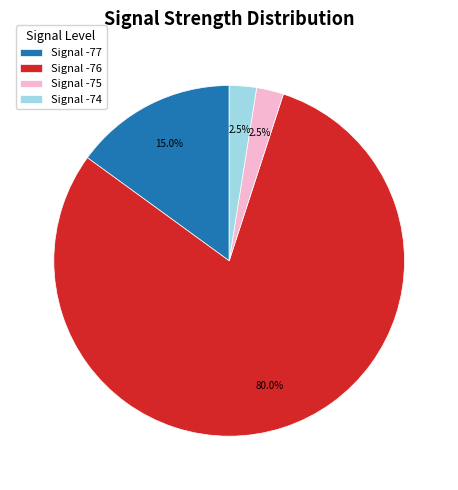

Which slice is the largest?

Signal -76